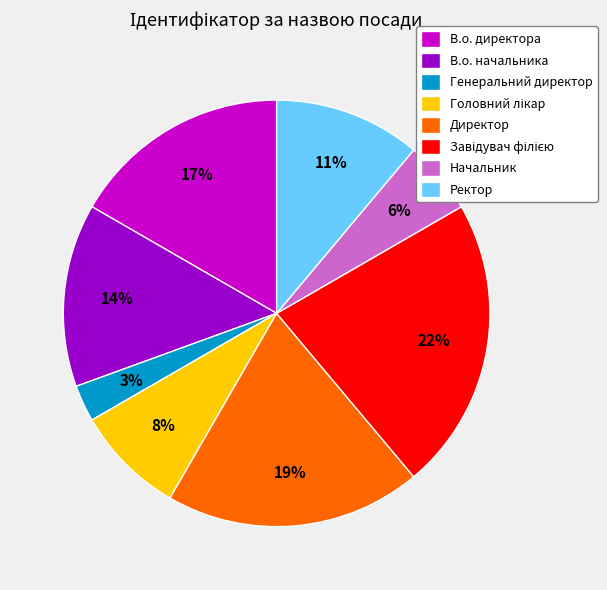

Is there a majority slice in this chart?

No